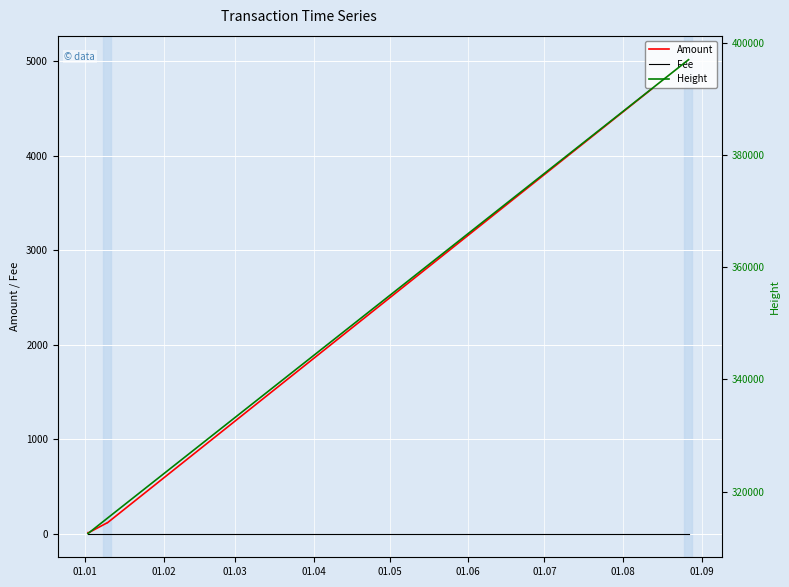

What is the highest value of the Amount series?

5014.5